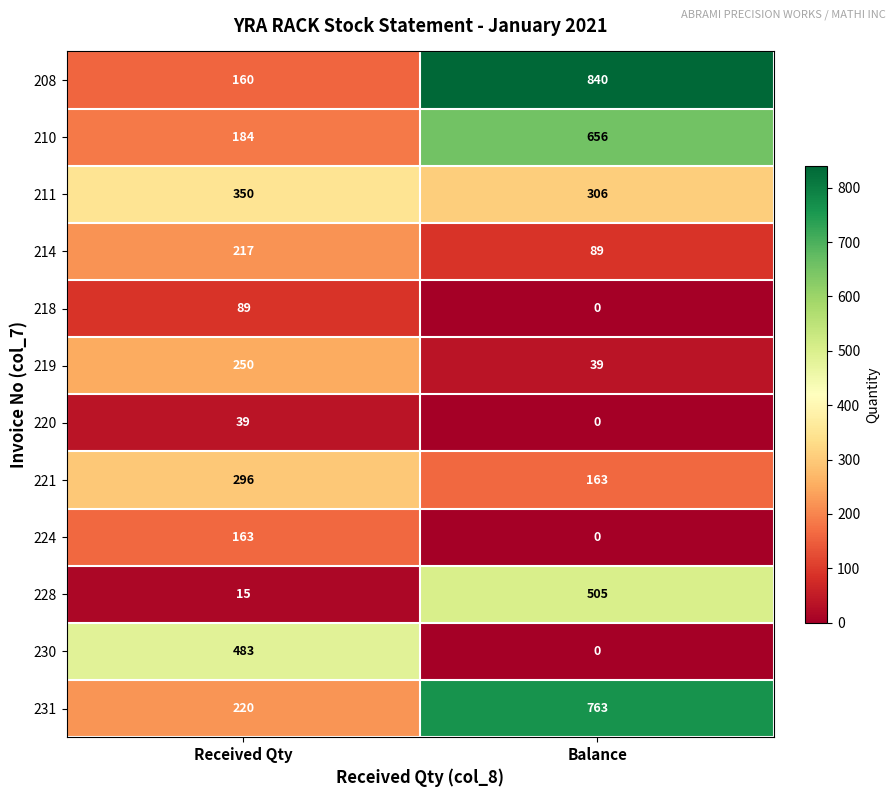

Which series changed the most between Received Qty and Balance?

208